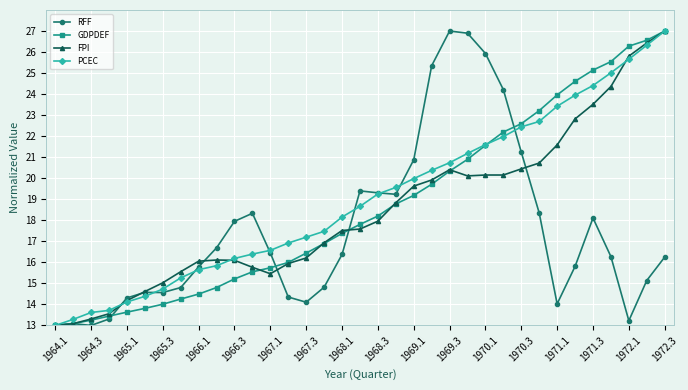

What is the lowest value of the RFF series?

13.0